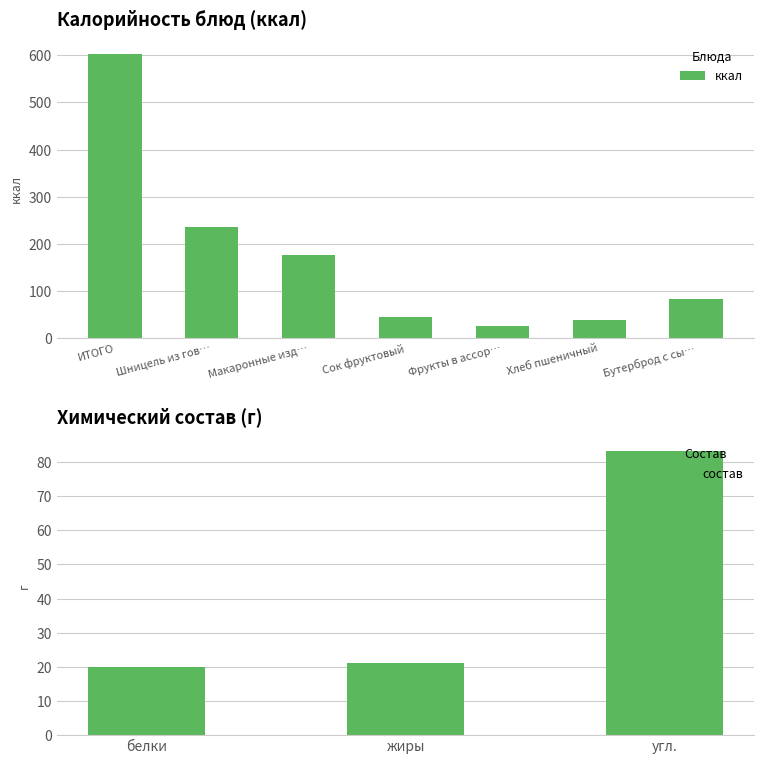

What is the label of the 4th bar from the right?

Сок фруктовый